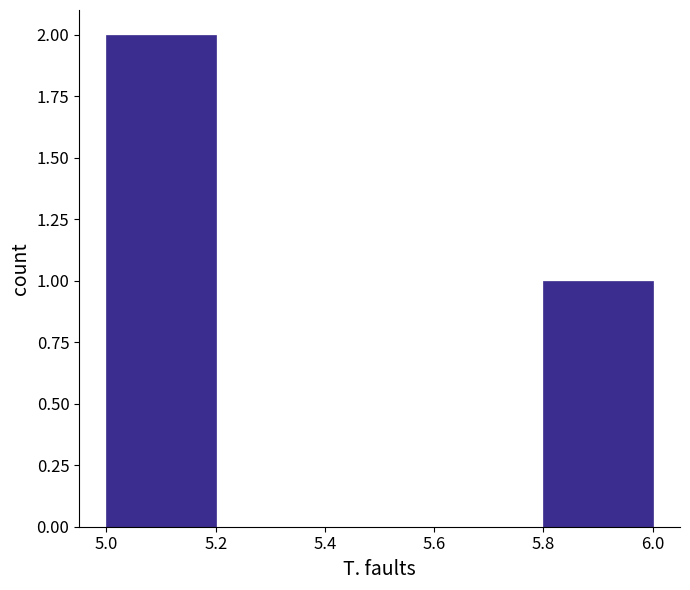

Reading left to right, list every bar in this chart as the range it spans on the x-axis followed by its height. The values are not printed on the chart, so give them approximately, as read against the axis.

5.0 to 5.2: 2
5.2 to 5.4: 0
5.4 to 5.6: 0
5.6 to 5.8: 0
5.8 to 6.0: 1